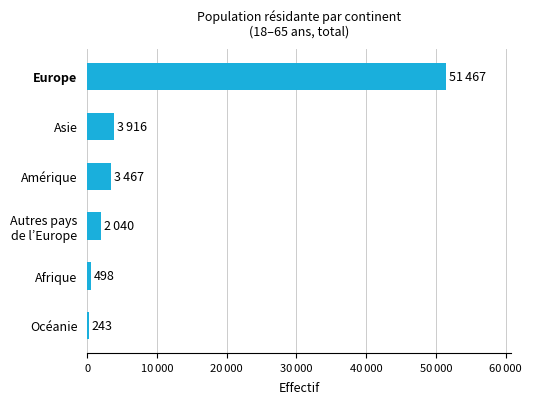

What is the smallest value displayed?

243